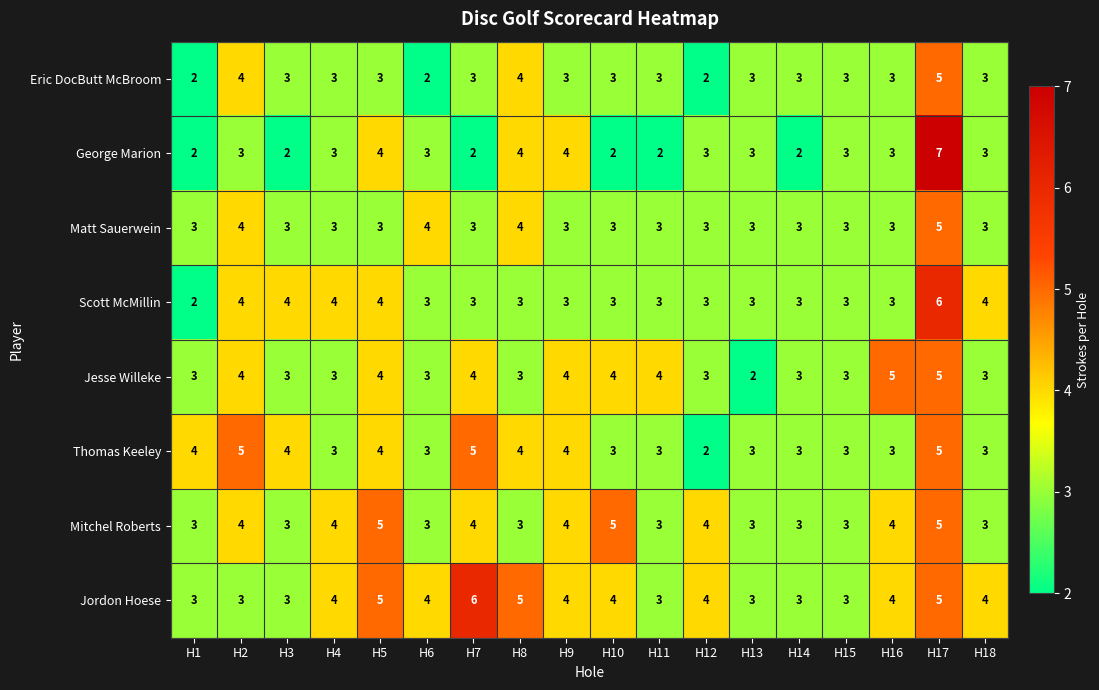

At which category is the sum across all series the highest?

H17